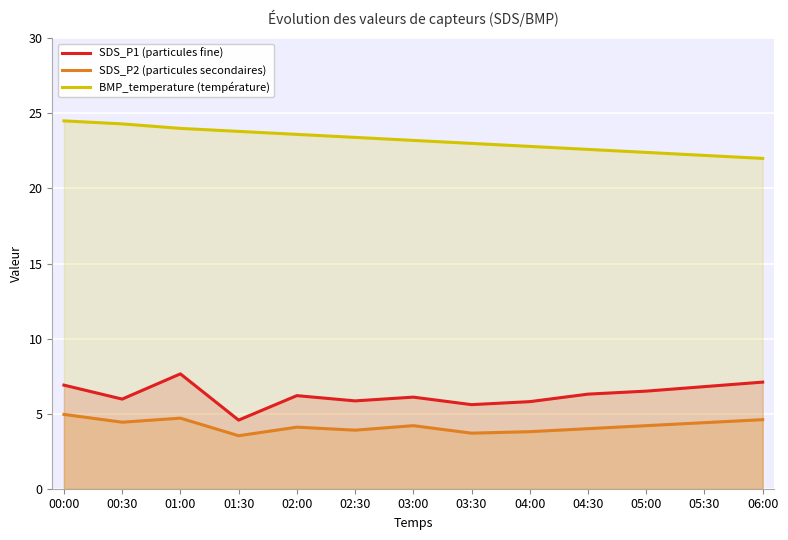

Is the value of SDS_P1 (particules fine) at 04:00 greater than the value of BMP_temperature (température) at 01:00?

No